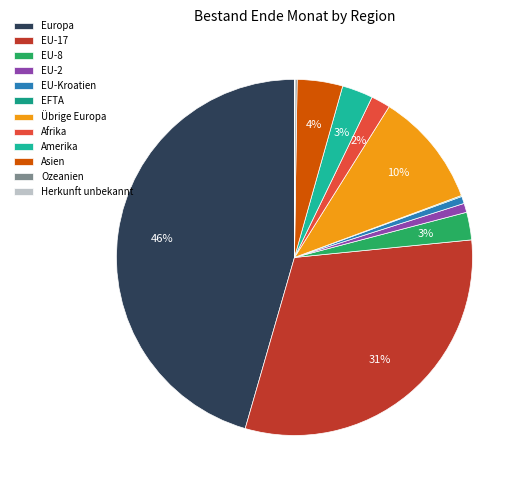

What is the change in value from EU-Kroatien to Herkunft unbekannt?

-799